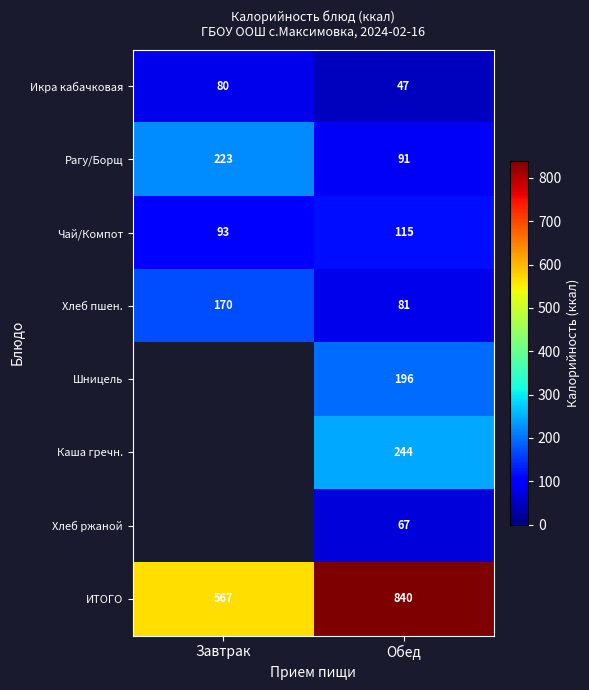

Count the number of categories in the chart.

2